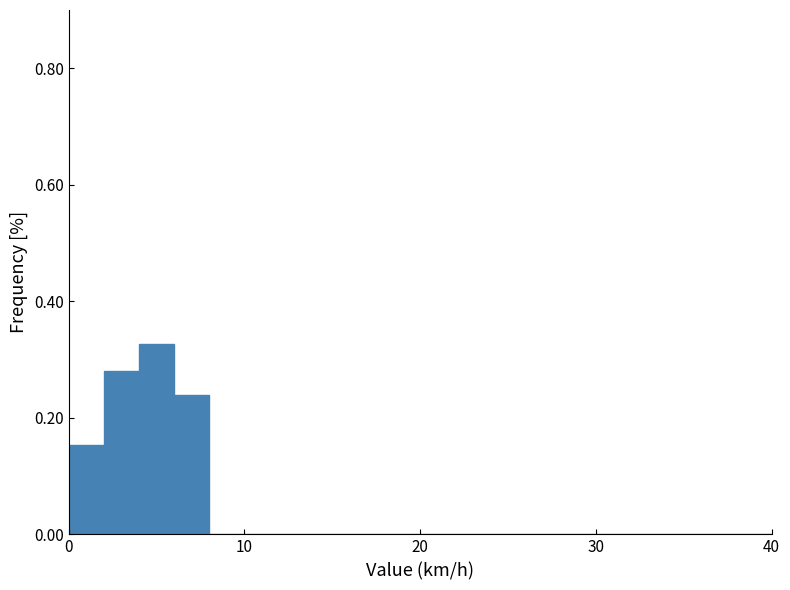

Around what value on the x-axis is the tallest bar? Give the approximate position of its centre, as read against the axis.

5